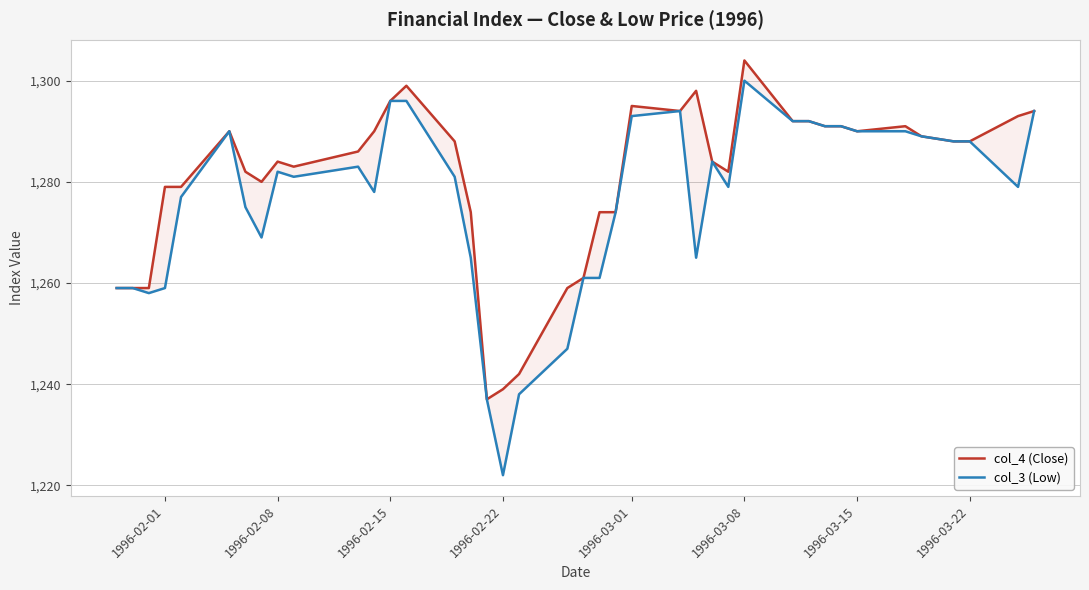

How many data points in col_3 (Low) are above 1281?

19